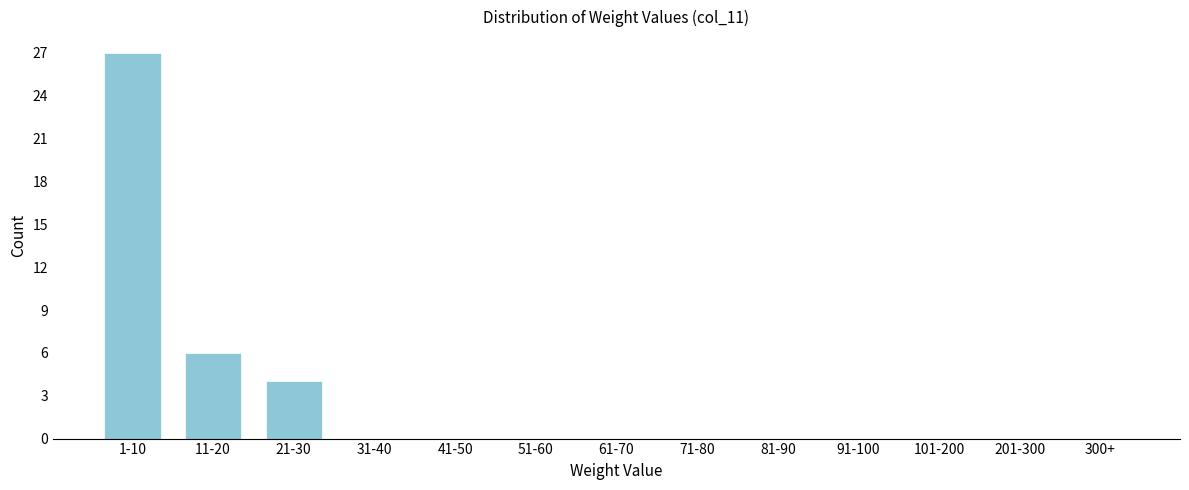

Reading right to left, what are all the values shown in this chart?

300+=0	201-300=0	101-200=0	91-100=0	81-90=0	71-80=0	61-70=0	51-60=0	41-50=0	31-40=0	21-30=4	11-20=6	1-10=27